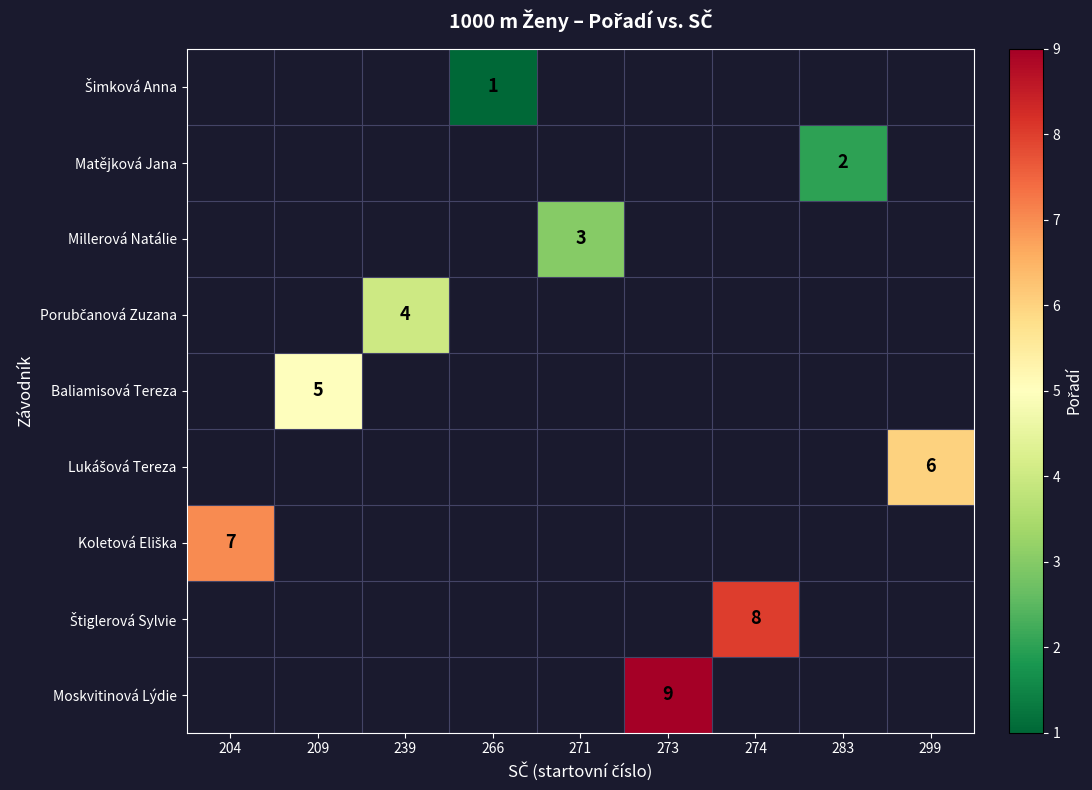

What is the greatest value displayed?

9.0